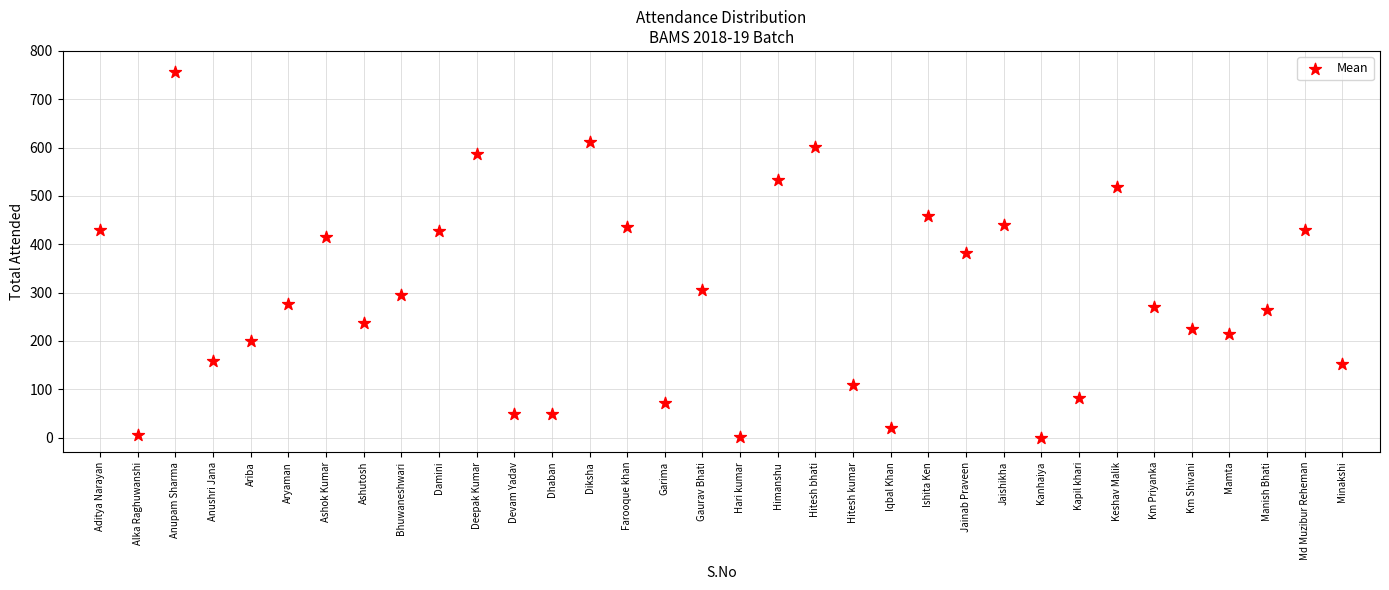

What is the range of Y values (max minus min)?

757